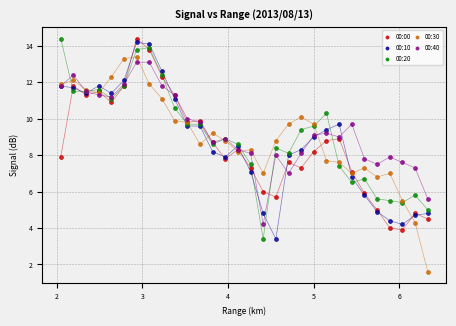

What are all the series names shown in the legend?

00:00, 00:10, 00:20, 00:30, 00:40